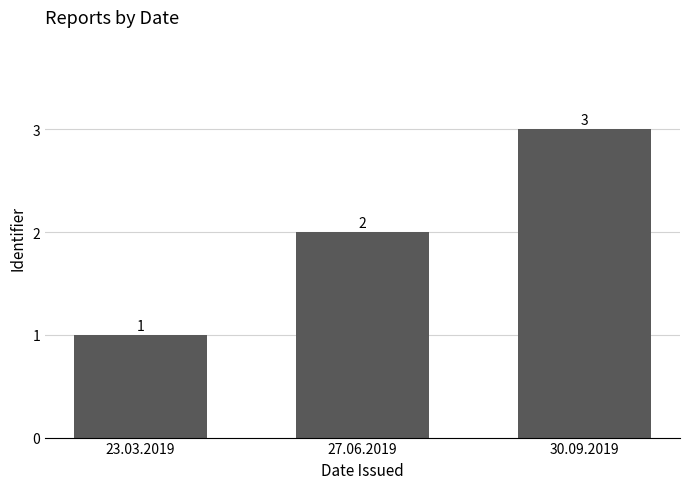

How many series are shown in this chart?

1